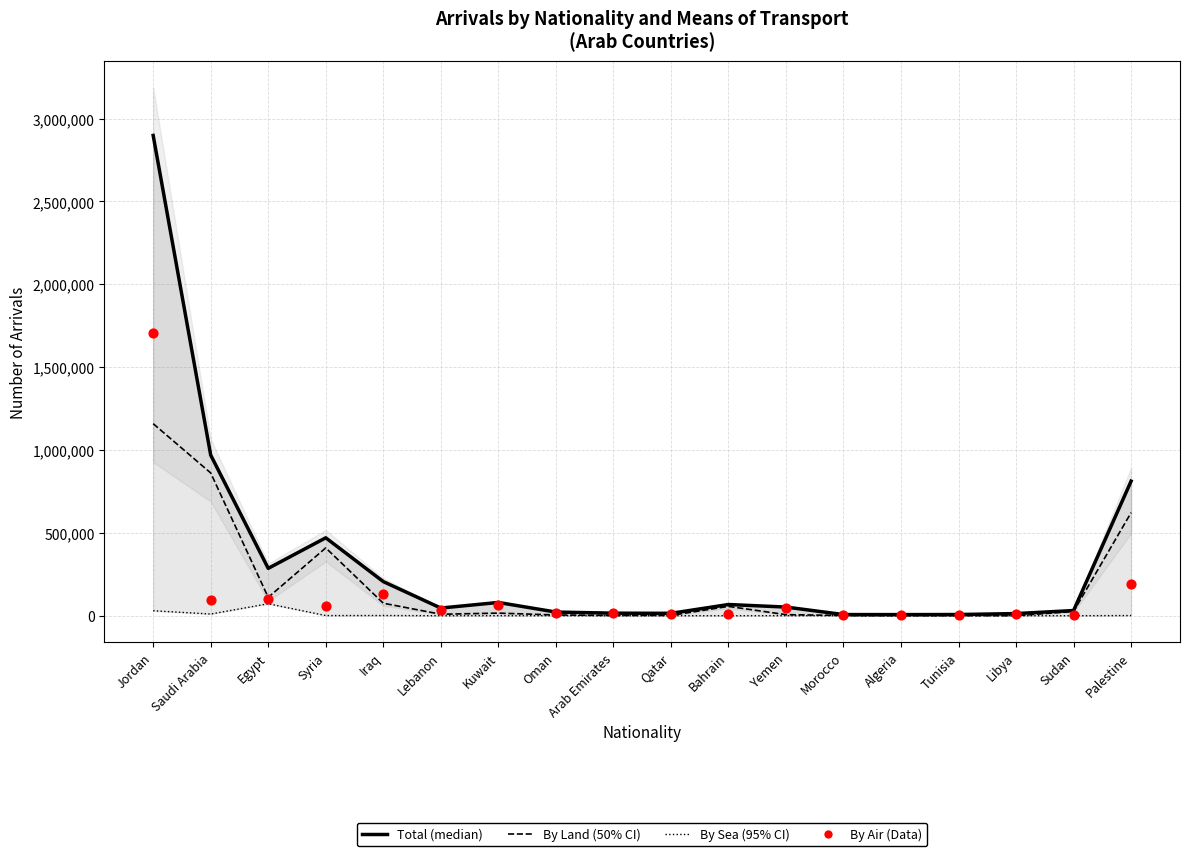

At which category is the sum across all series the highest?

Jordan